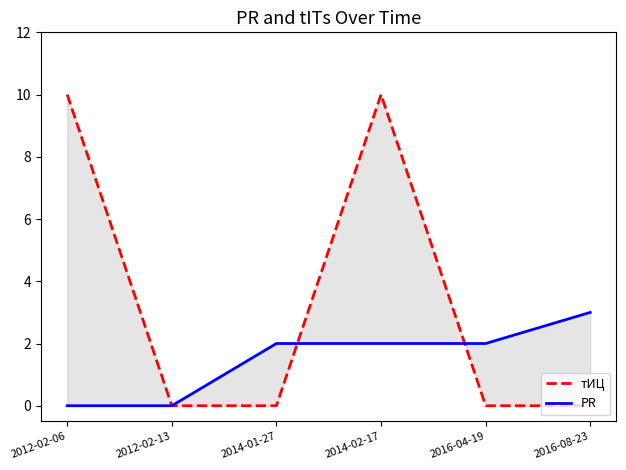

Rank the series by their average value, from lowest to highest.

PR, тИЦ